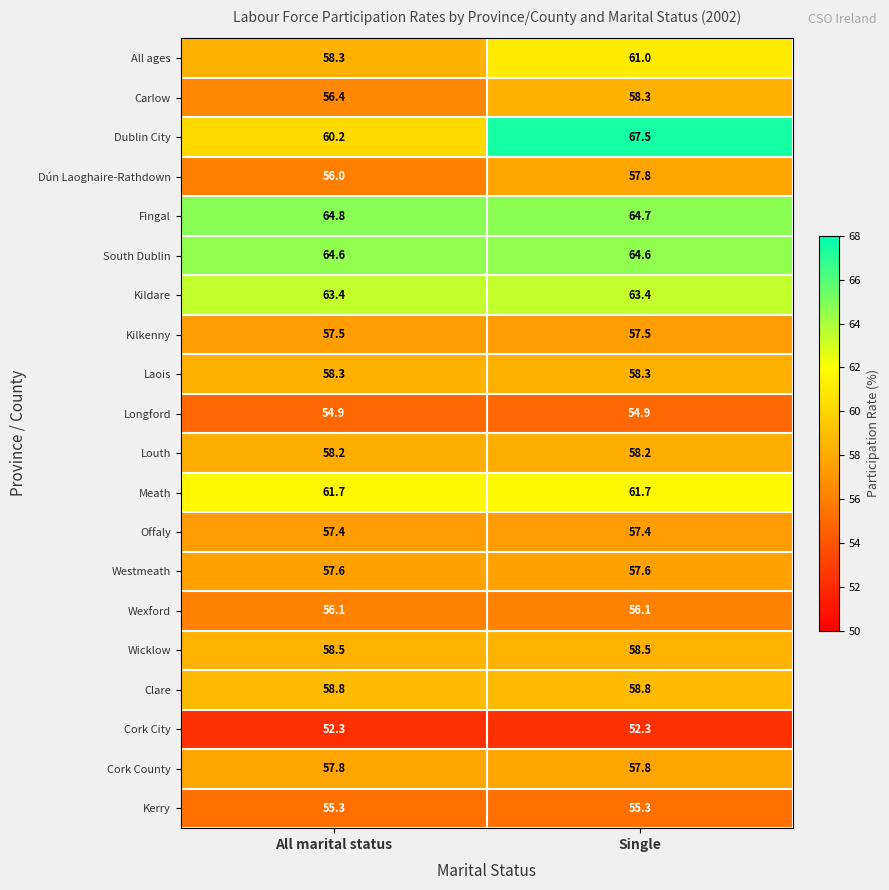

What is the average value of the Wexford series?

56.1